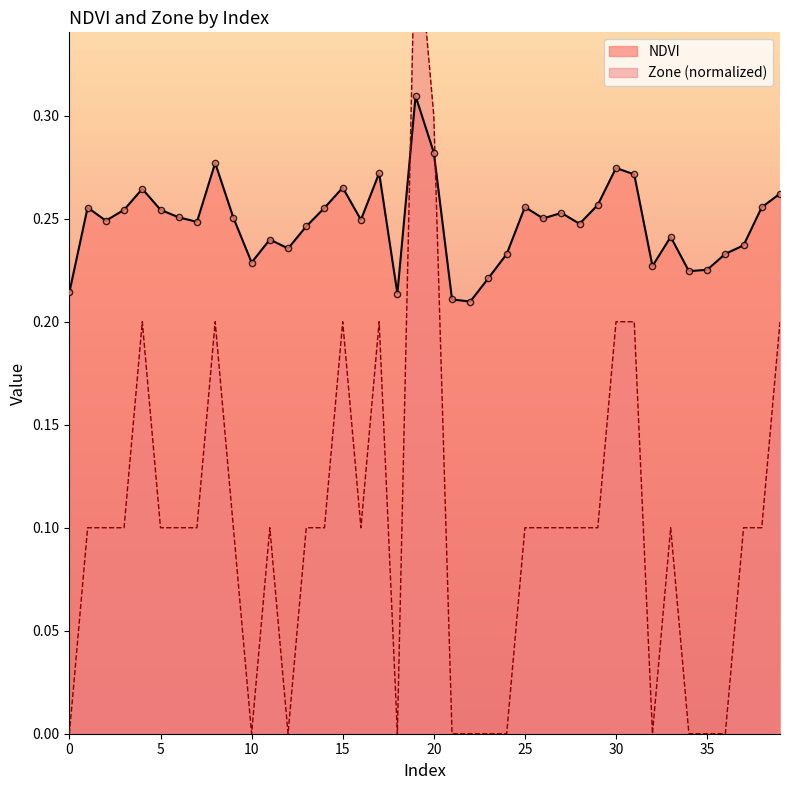

Which series contains the lowest Y value?

Zone